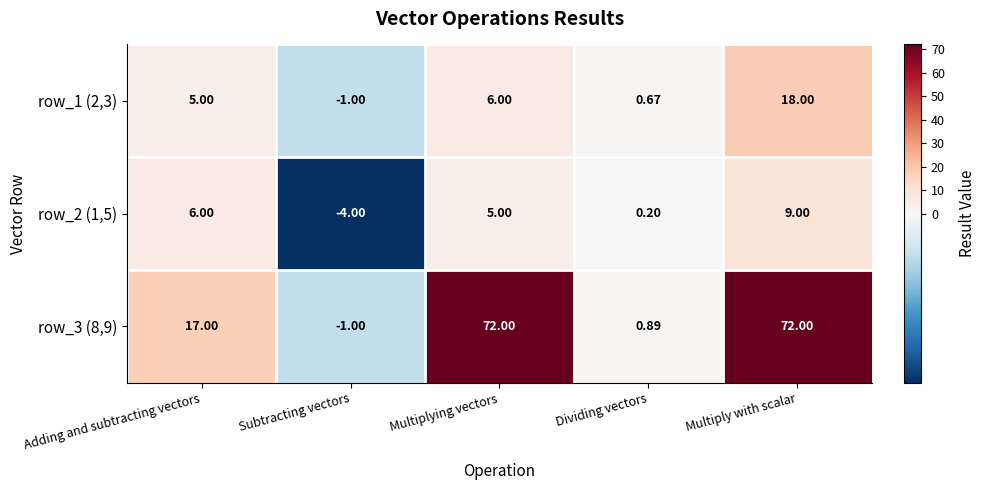

At which label does row_2 (1,5) first exceed 5?

Adding and subtracting vectors